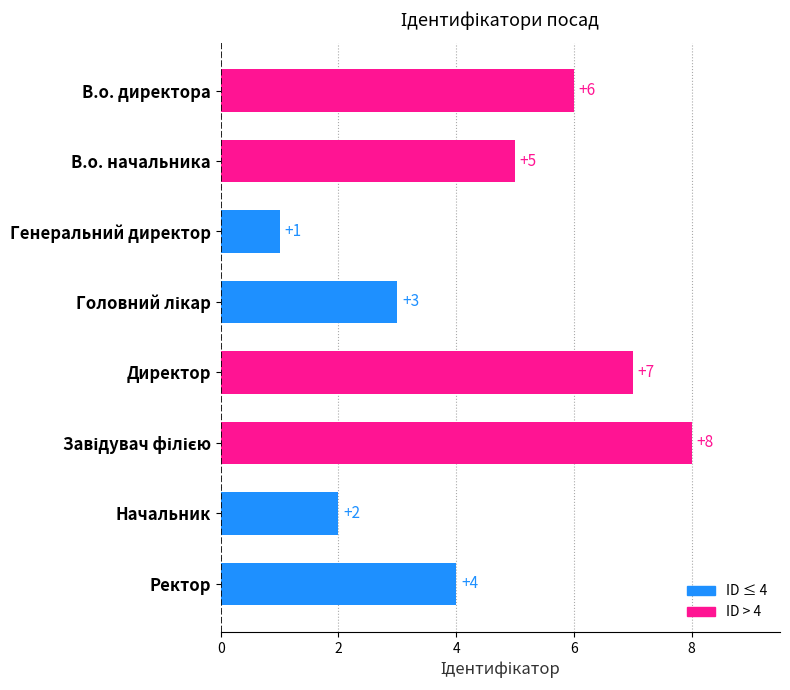

What is the difference between the maximum and minimum values?

7